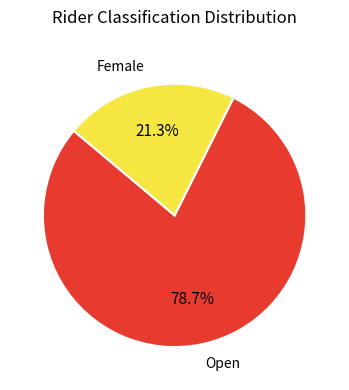

Which category has the smallest portion of the pie?

Female